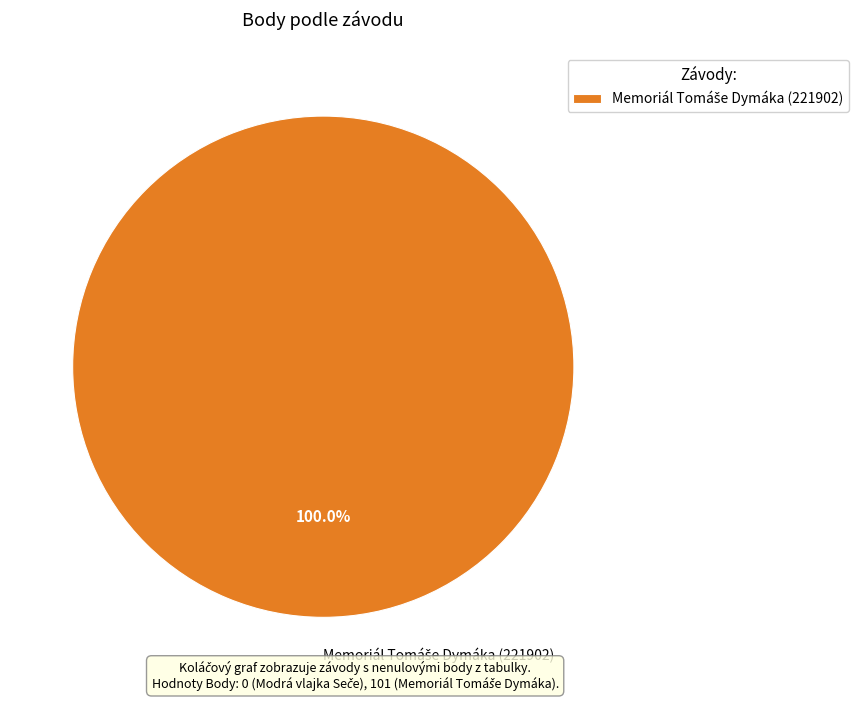

Does any single category account for the majority?

Yes